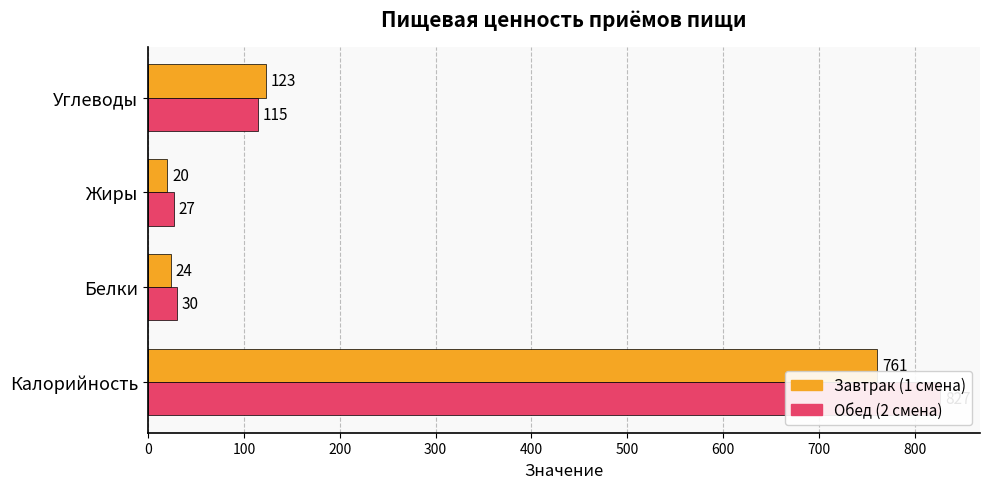

Between Калорийность and Жиры, which series saw the biggest shift?

Обед (2 смена)